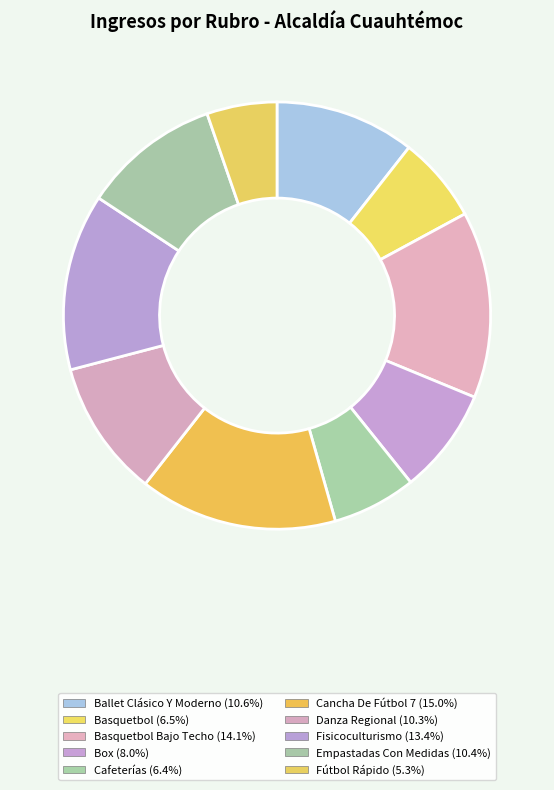

How many slices are in this pie chart?

10